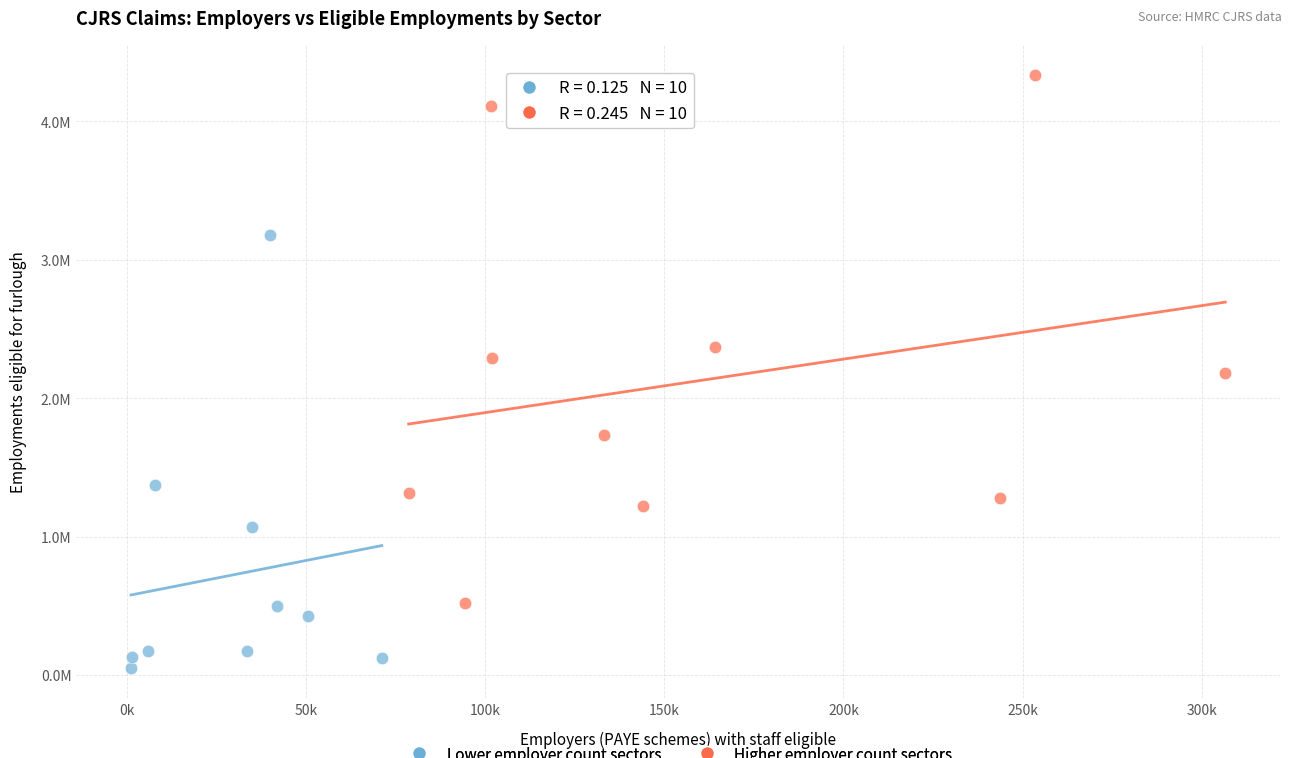

Which series has the largest Y range (max minus min)?

Higher employer count sectors